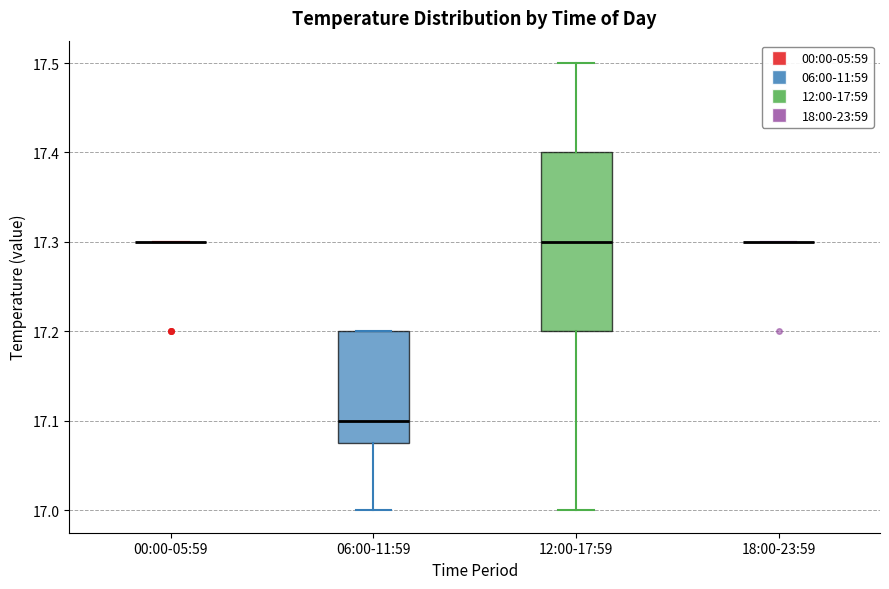

Comparing the boxes themselves (not the whiskers), which one is the tallest?

12:00-17:59